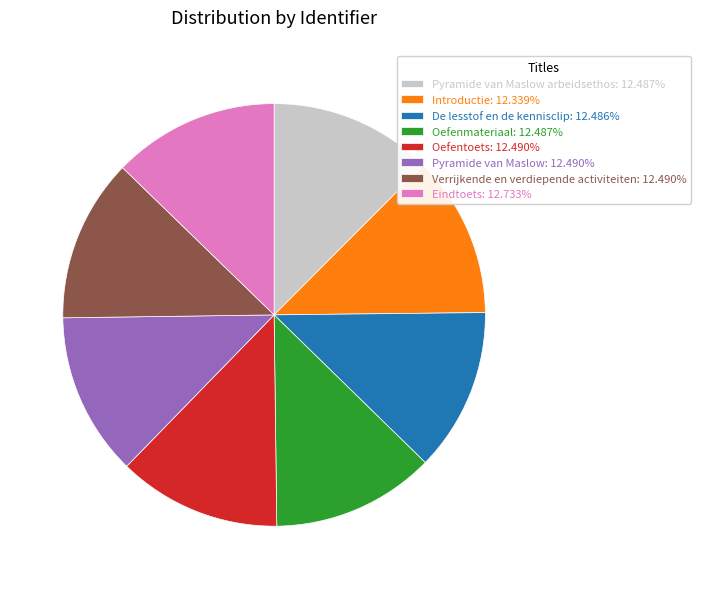

Count the number of slices in the pie.

8